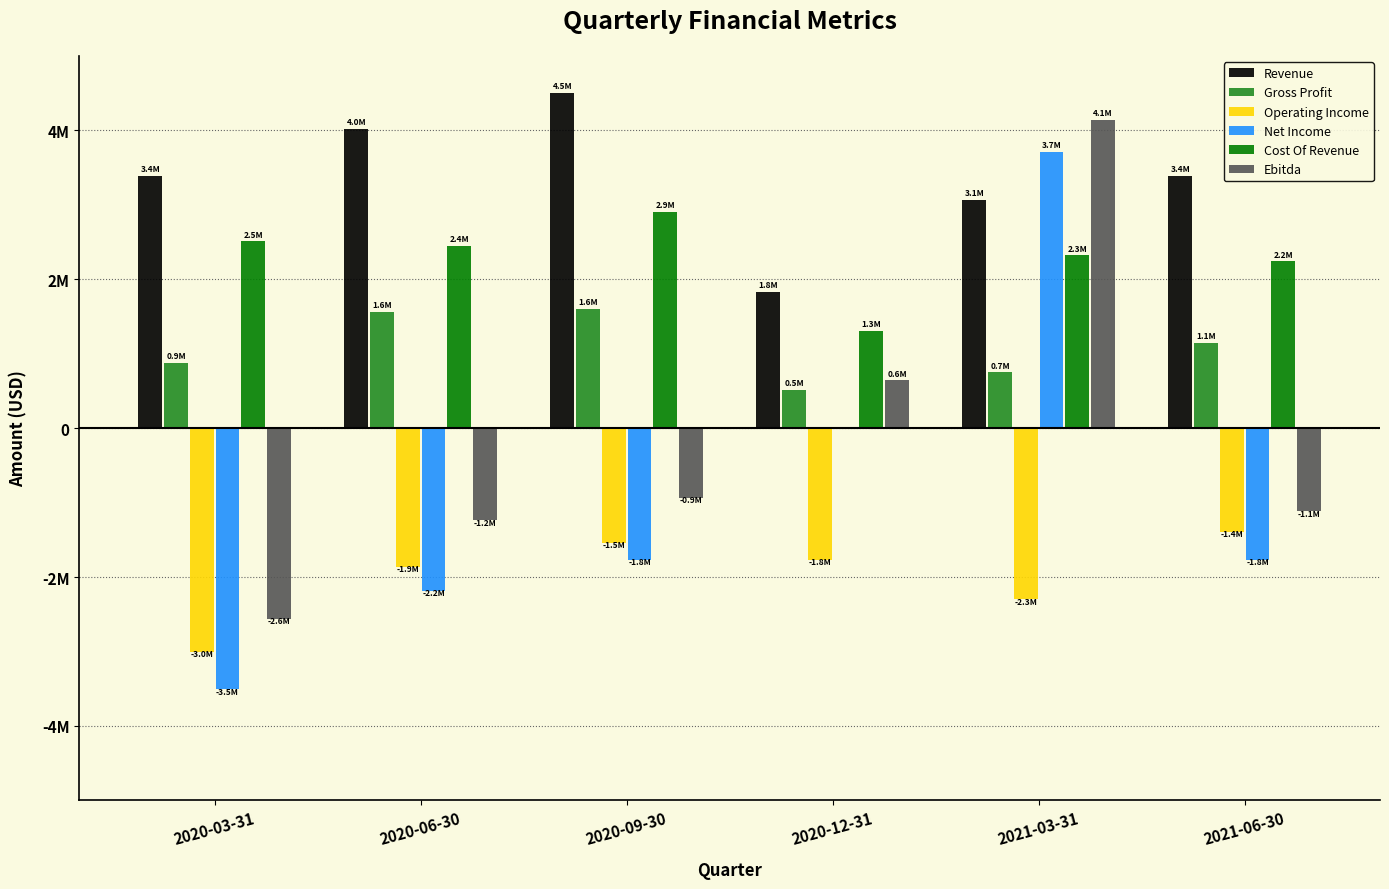

What is the highest value of the Gross Profit series?

1599213